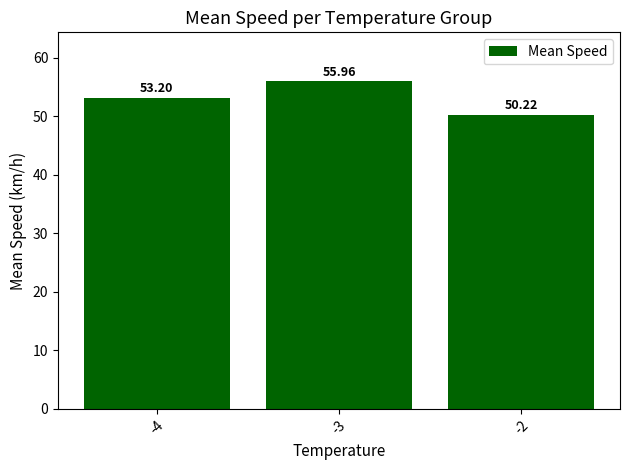

Count the number of values greater than 53.

2